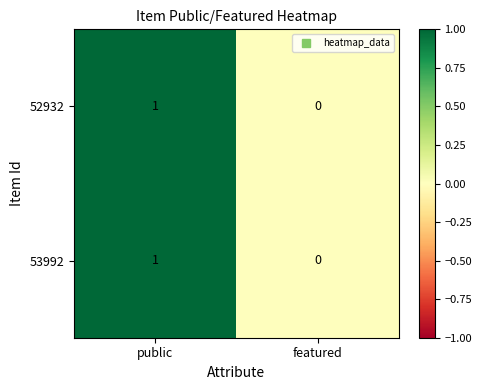

The 53992 series shows 0 at featured. True or false?

True